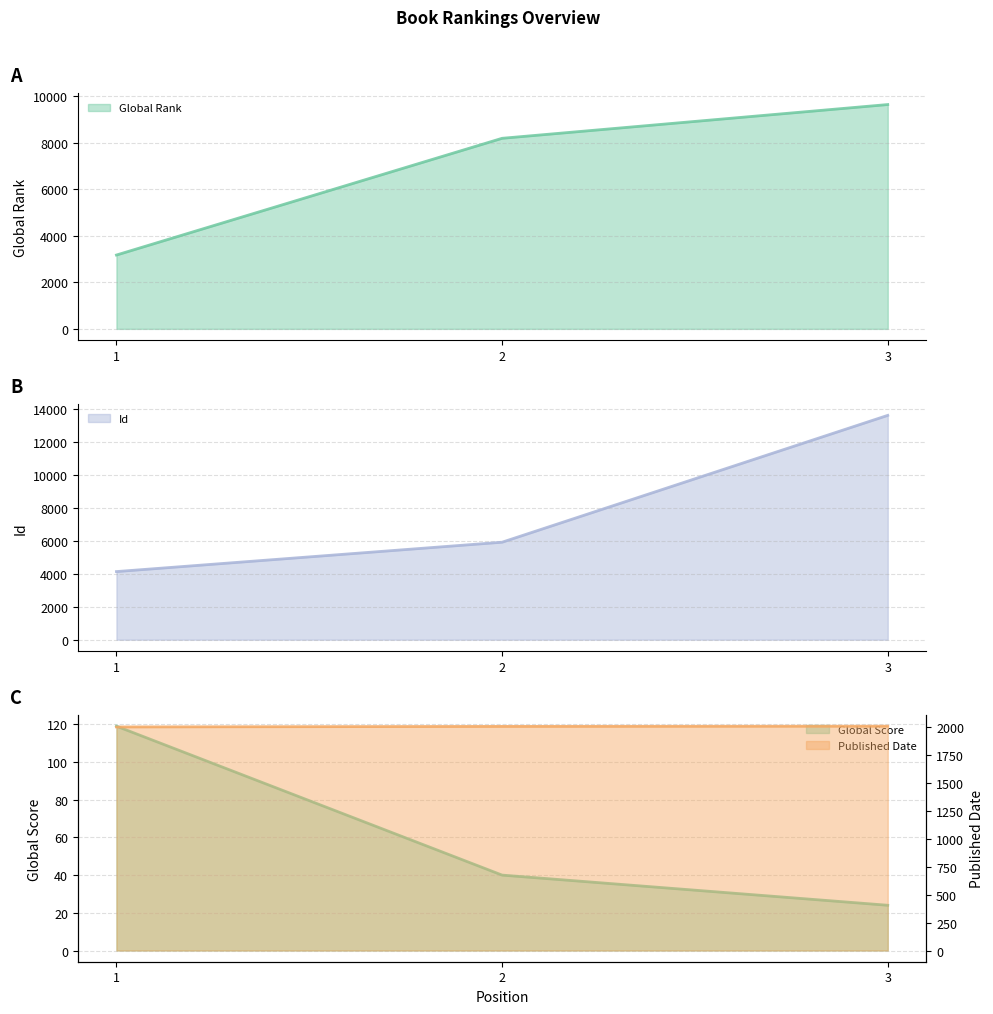

Does the chart display data point markers on the line(s)?

No